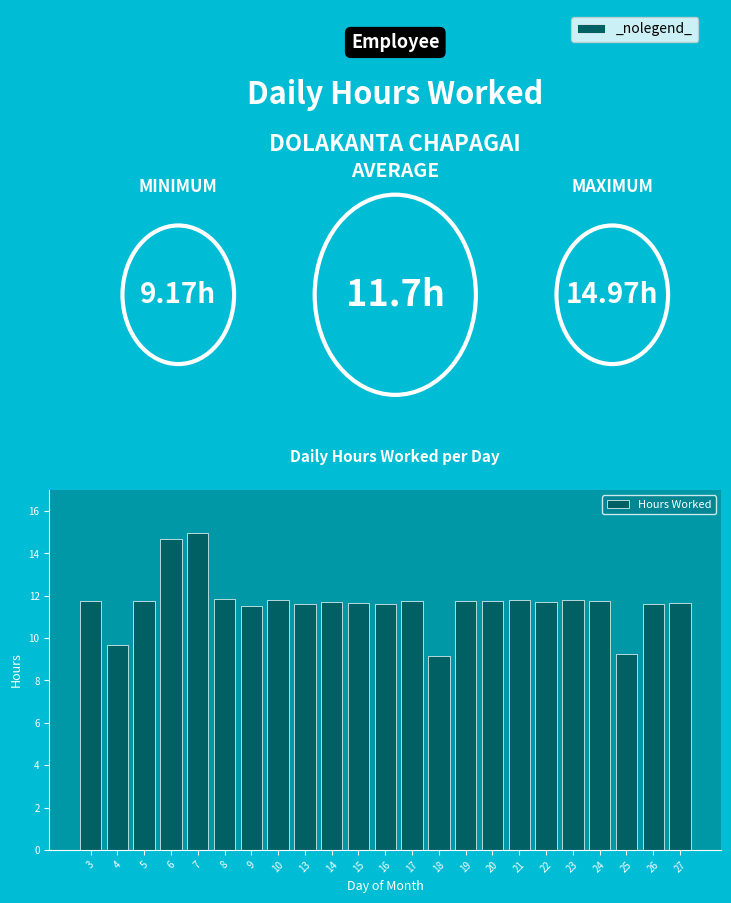

What is the change in value from 7 to 10?

-3.2